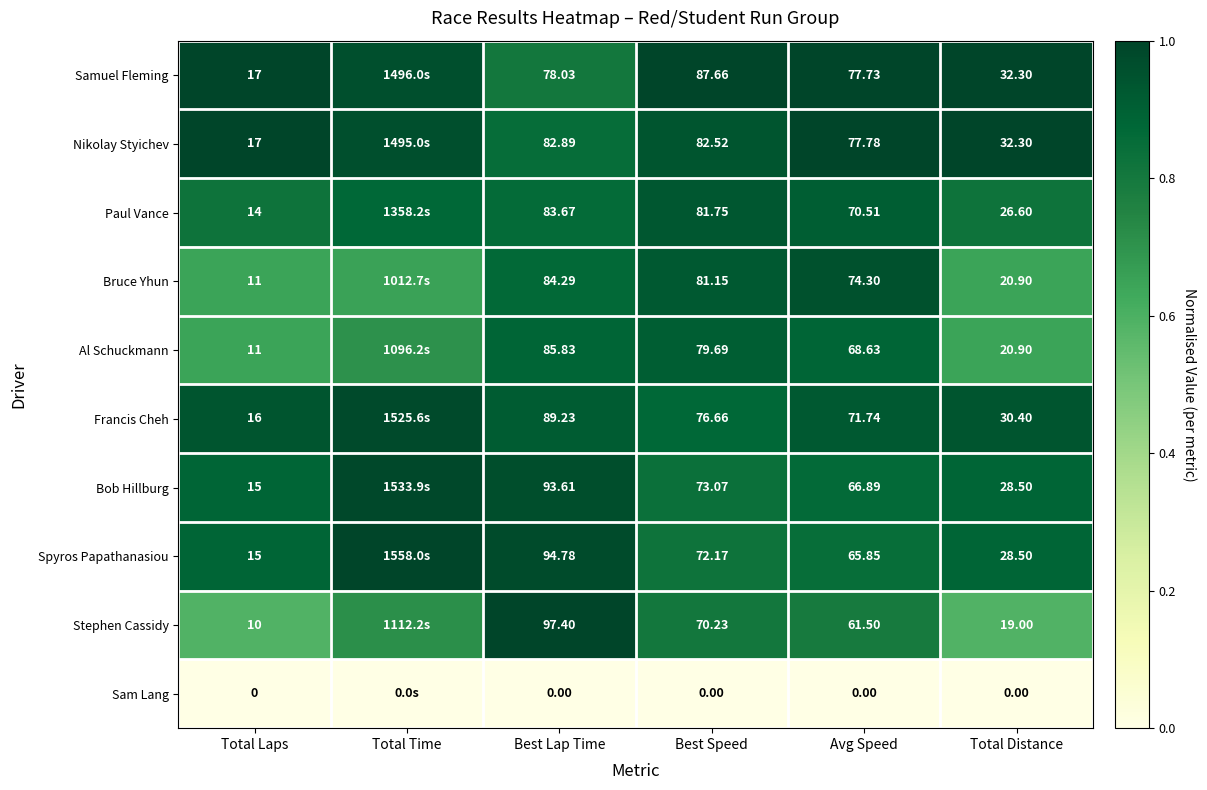

At which category is the sum across all series the highest?

Avg Speed